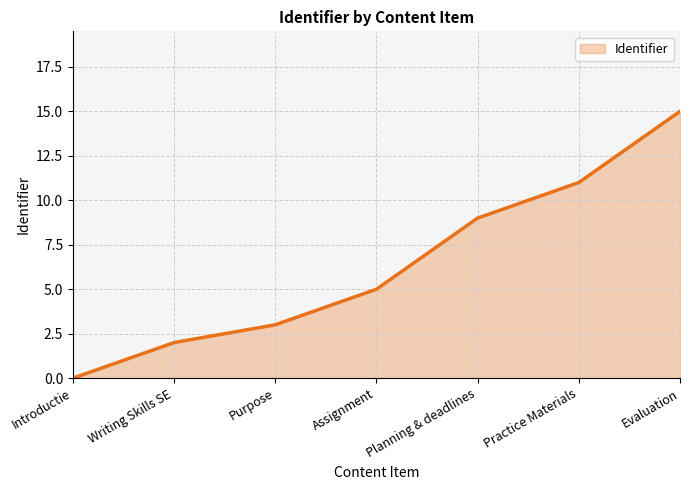

Which has a higher value, Assignment or Practice Materials?

Practice Materials